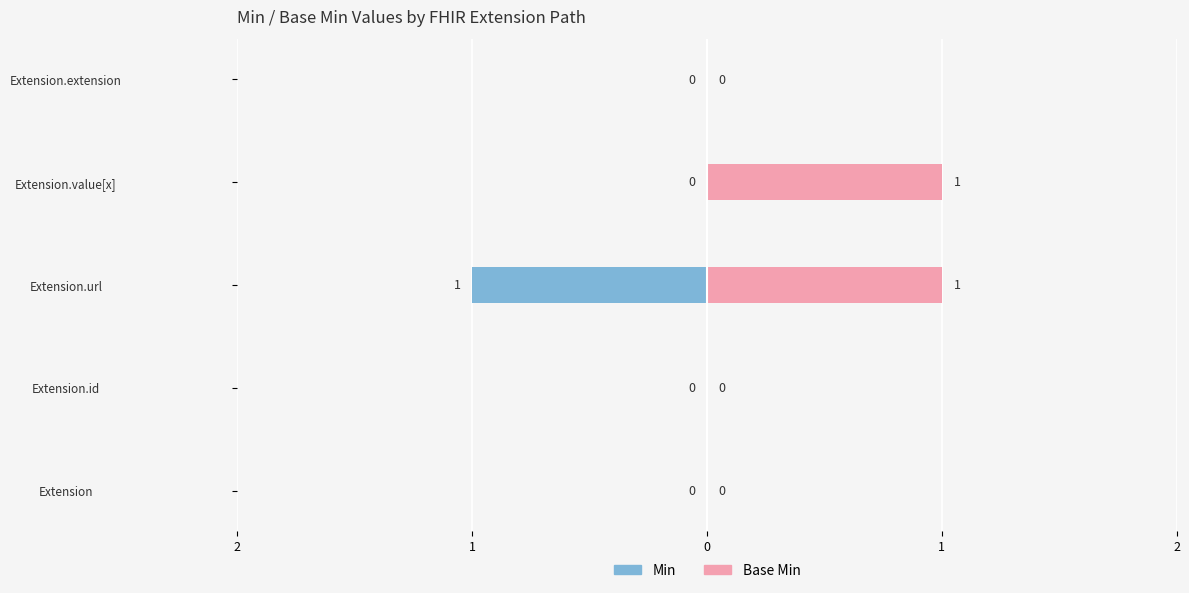

How many values in the Base Min series exceed 0?

2